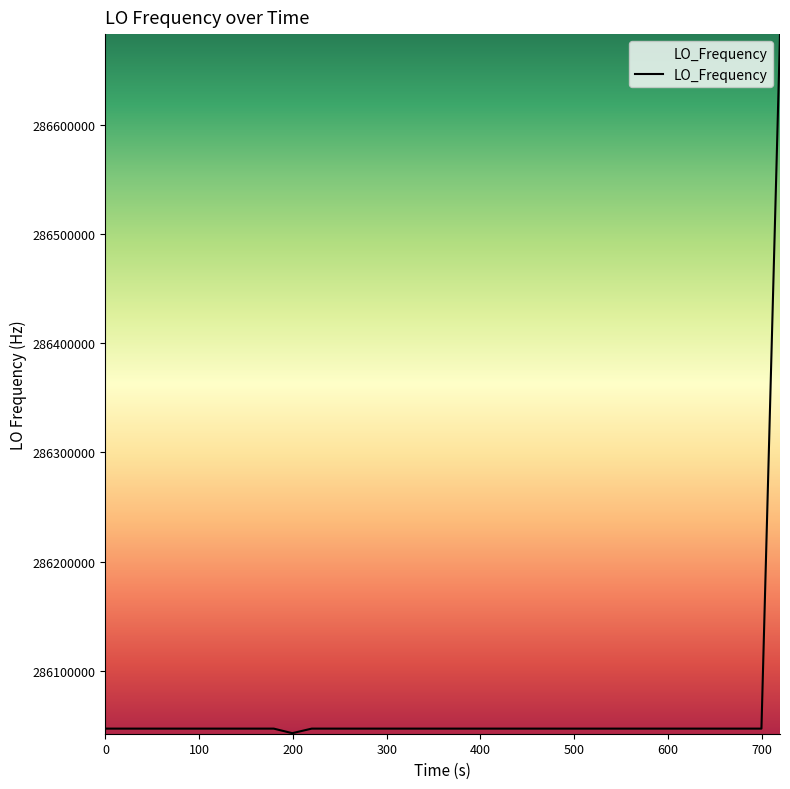

What is the maximum value shown in the chart?

286682706.4